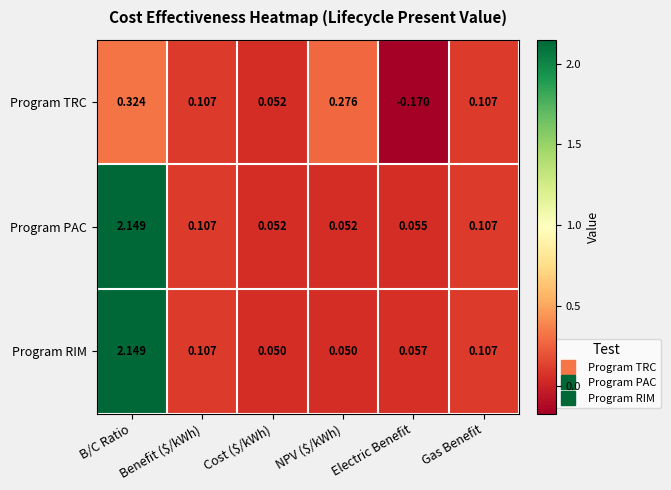

Which series has the largest total across all categories?

Program PAC